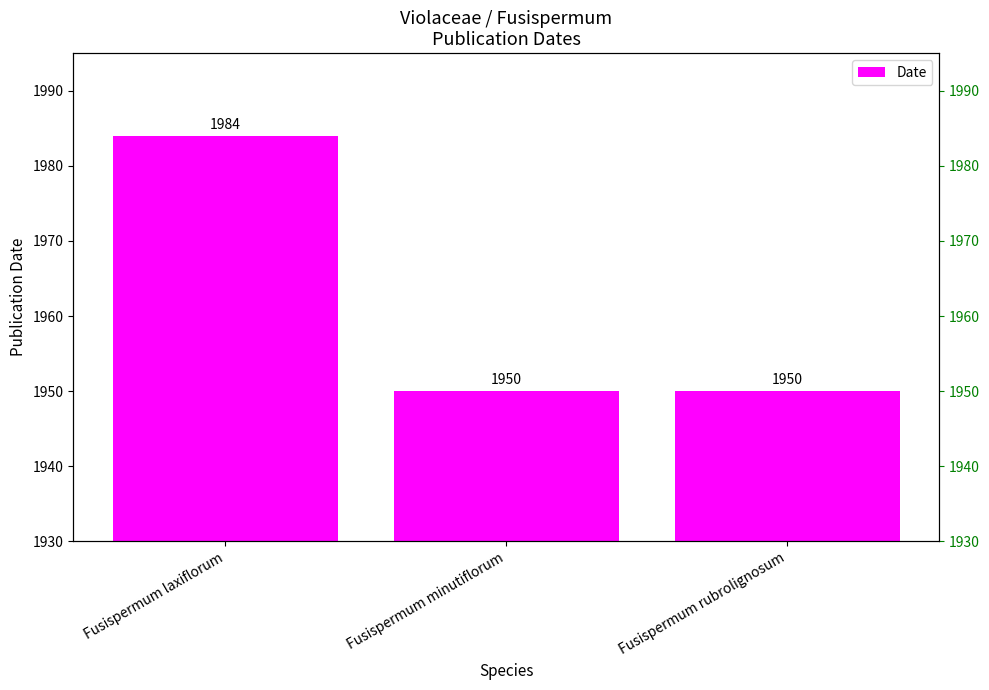

Which category has the lowest value across all series?

Fusispermum minutiflorum